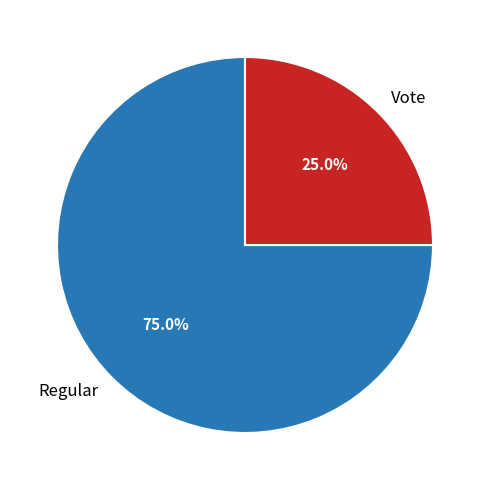

Combined, do Regular and Vote account for over 50%?

Yes